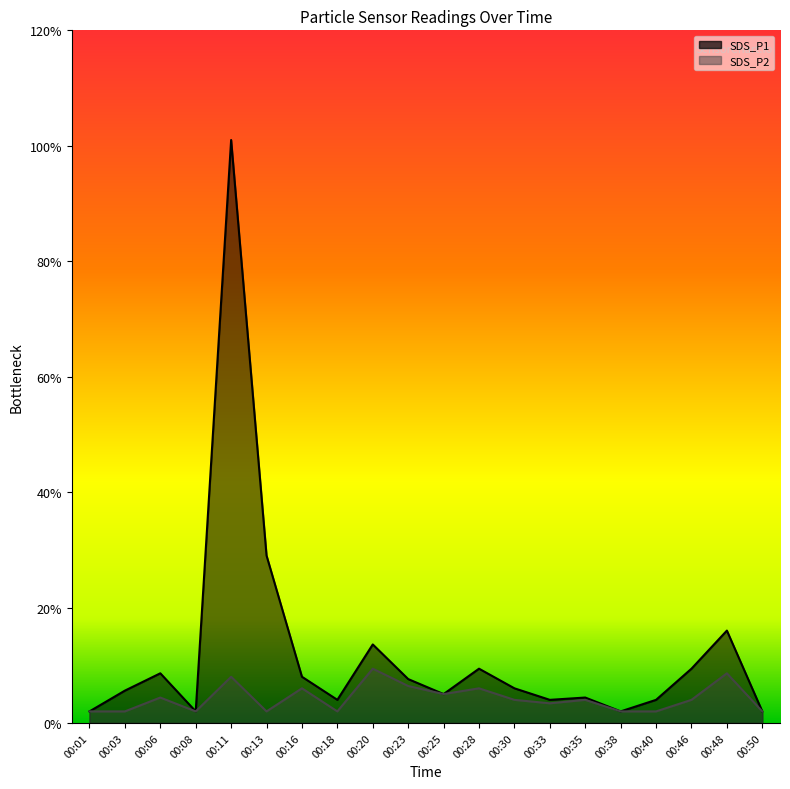

True or false: SDS_P1 and SDS_P2 cross at least once.

False